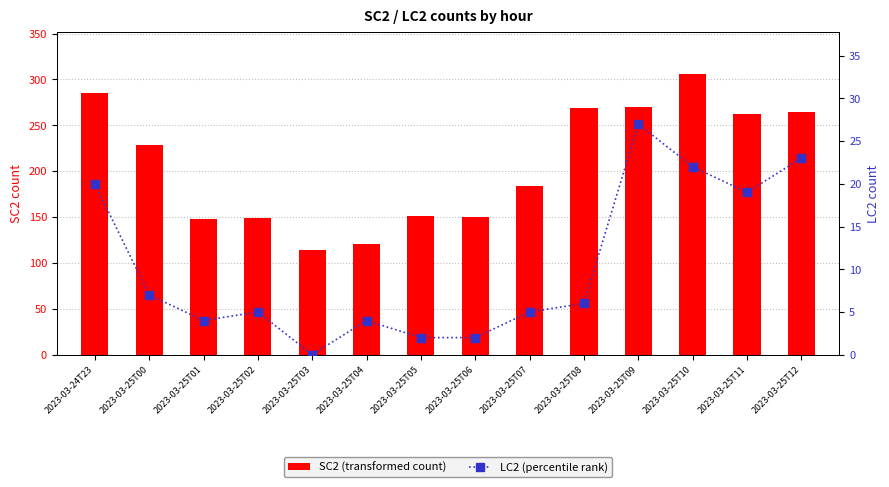

What is the difference between the maximum and second lowest values in the SC2 (transformed count) series?

185